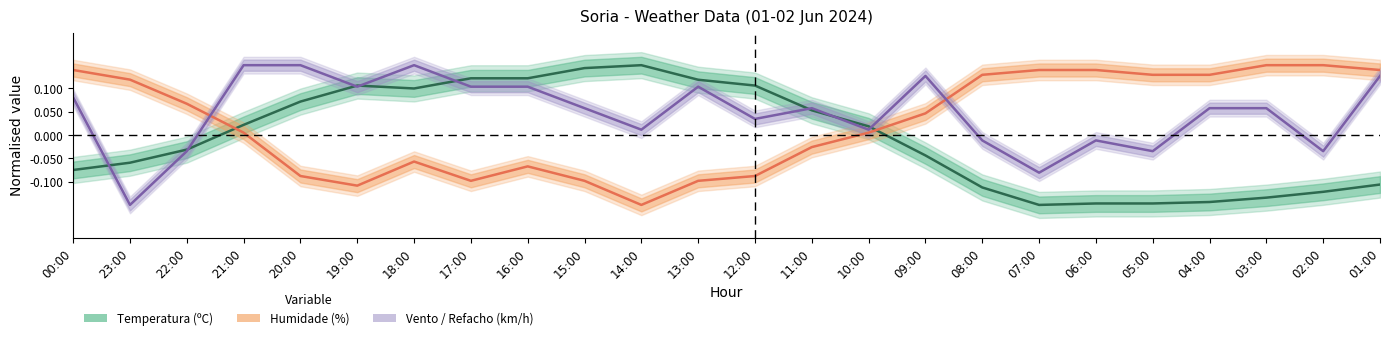

True or false: Temperatura (ºC) has more than 1 interior local peaks.

True